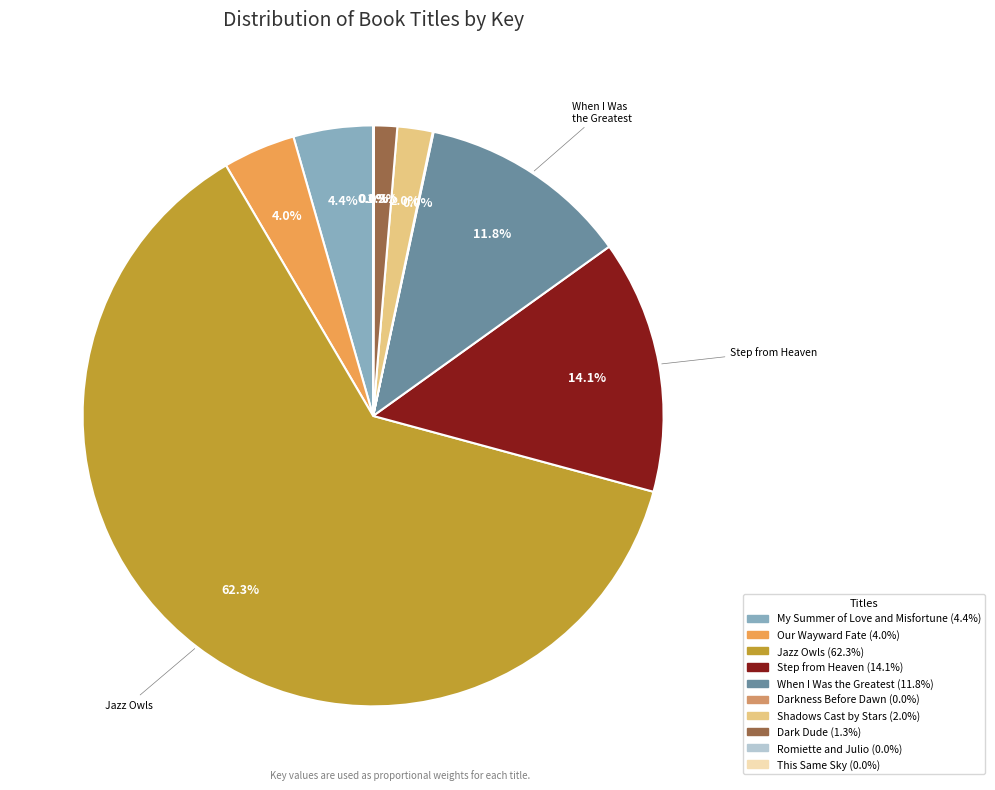

To the nearest percent, what is the average slice percentage?

10%